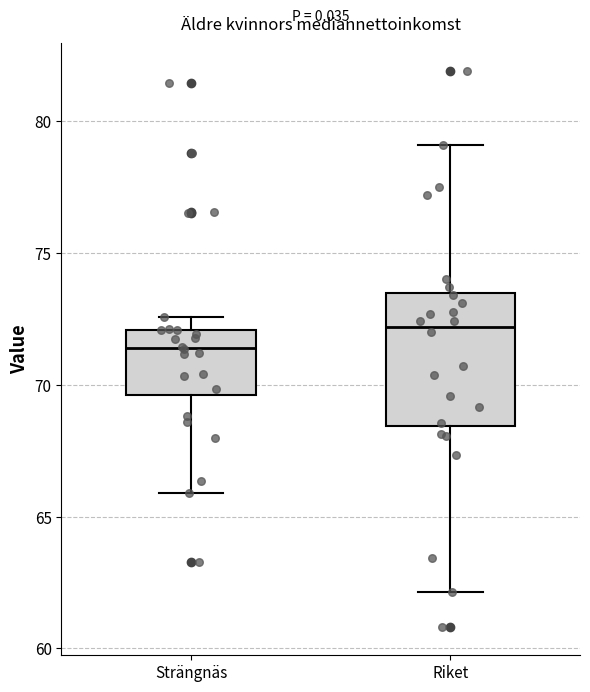

Which box is the tallest, from its lower edge to its upper edge?

Riket